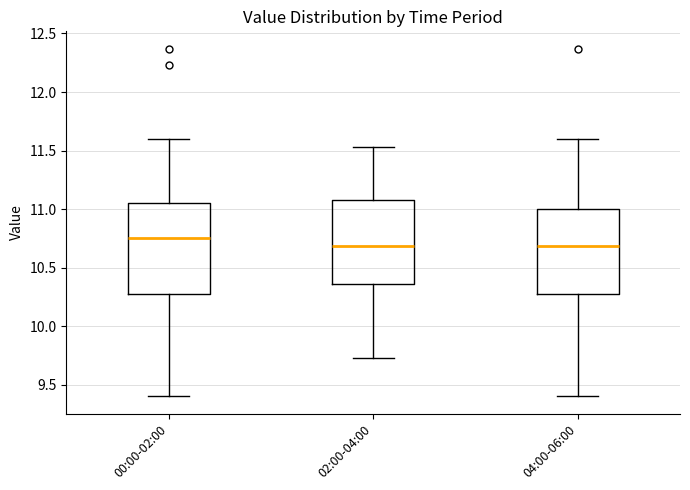

Where does the lower whisker of the box for 04:00-06:00 end on the y-axis? The values are not printed on the chart, so give them approximately, as read against the axis.

9.40